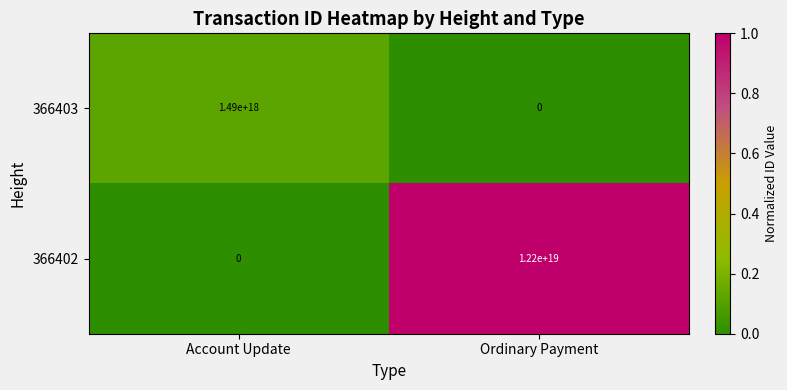

Rank the series by their maximum value, from lowest to highest.

366403, 366402